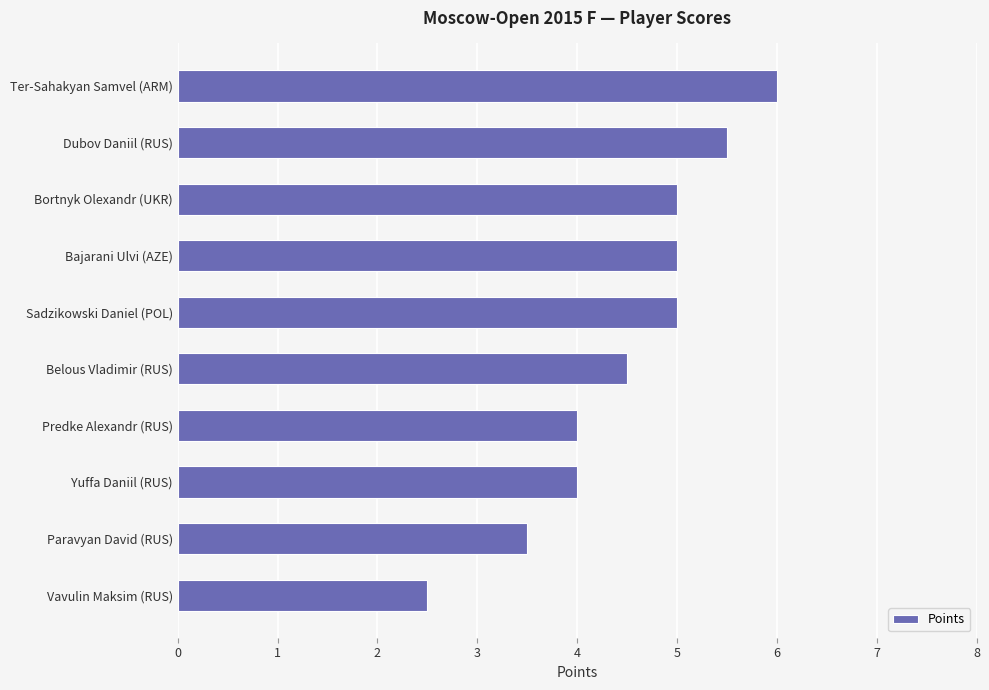

The value at Paravyan David (RUS) is 5.7. True or false?

False